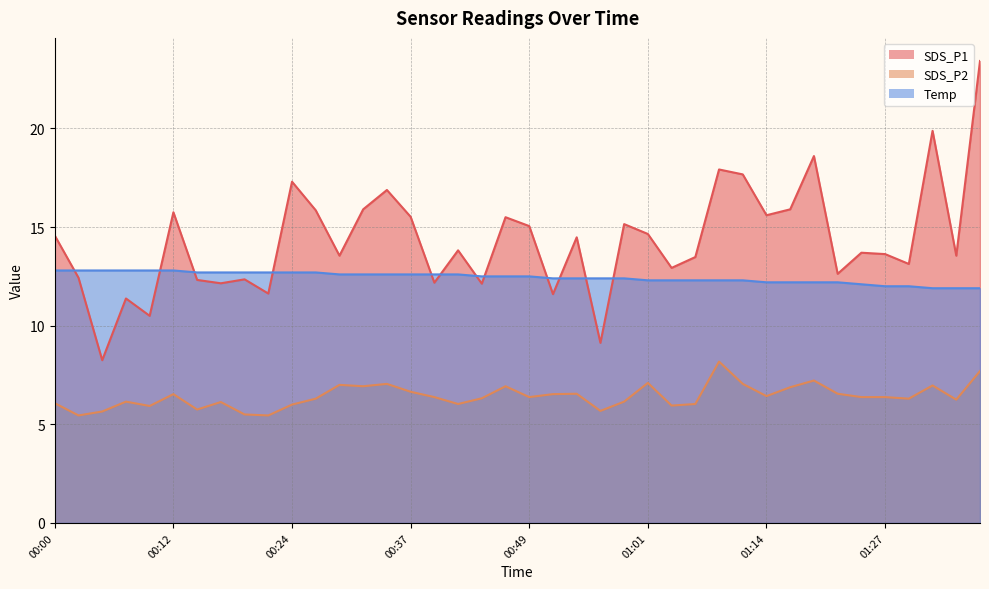

Rank the categories by SDS_P1 value from lowest to highest.

00:05, 00:56, 00:10, 00:07, 00:51, 00:22, 00:44, 00:17, 00:39, 00:14, 00:19, 00:02, 01:22, 01:04, 01:30, 01:06, 00:29, 01:35, 01:27, 01:24, 00:41, 00:54, 00:00, 01:01, 00:49, 00:59, 00:46, 00:37, 01:14, 00:12, 00:27, 00:32, 01:16, 00:34, 00:24, 01:11, 01:09, 01:19, 01:32, 01:37